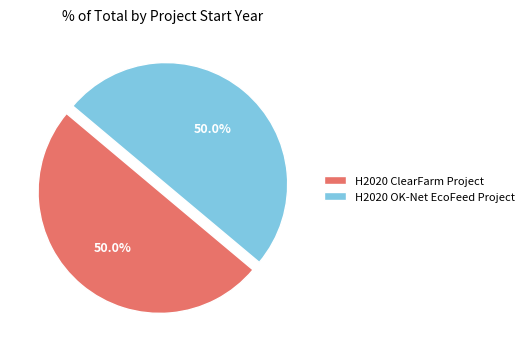

How many slices are in this pie chart?

2